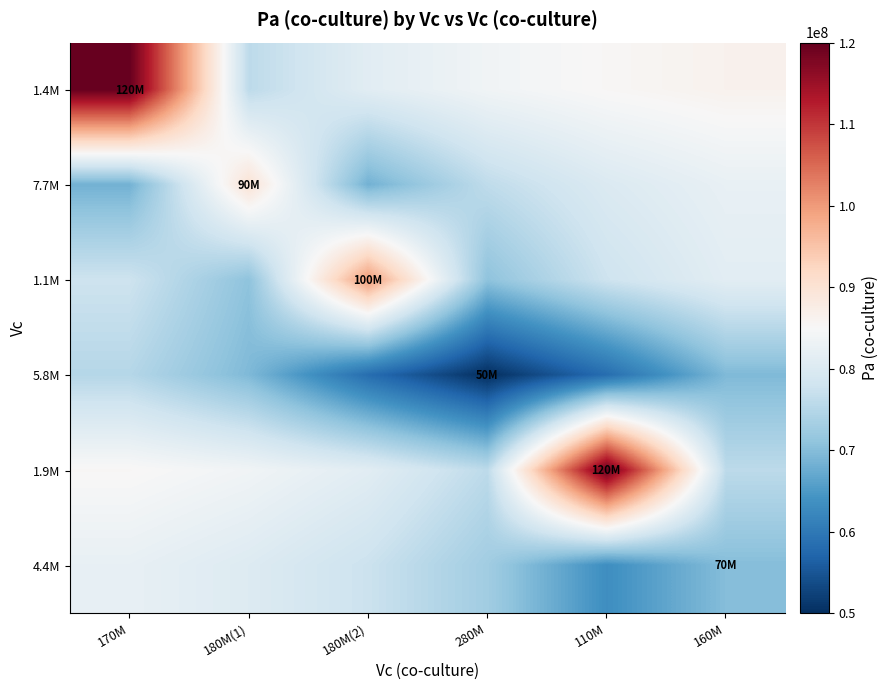

Rank the series at 160M from lowest to highest value.

5.8M, 4.4M, 1.9M, 1.1M, 7.7M, 1.4M